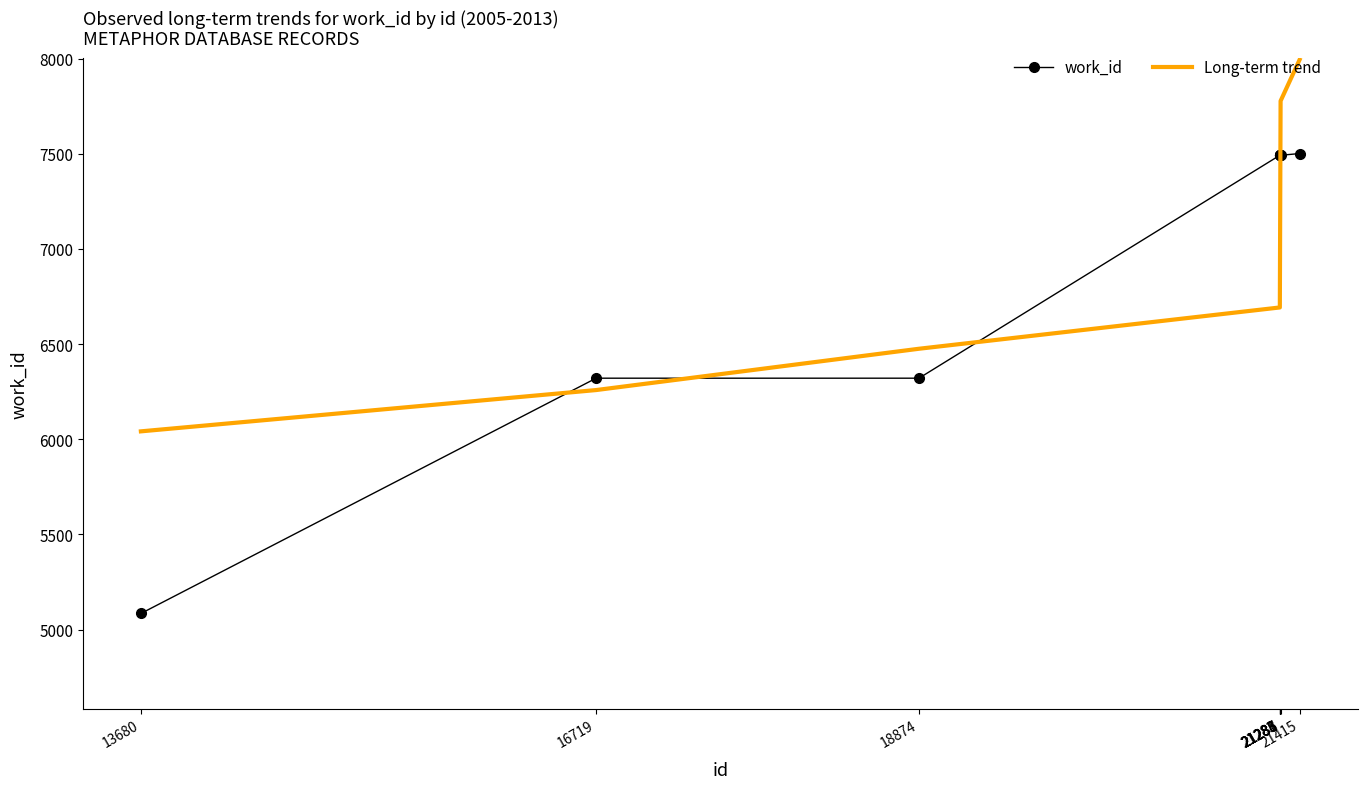

Which label corresponds to the smallest value in the chart?

13680